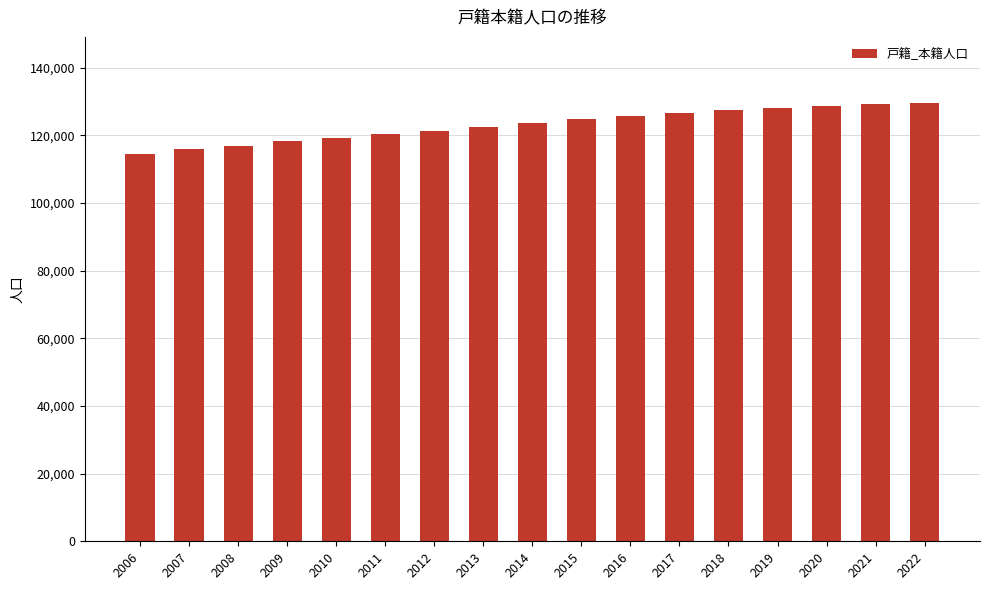

What is the smallest value displayed?

114605